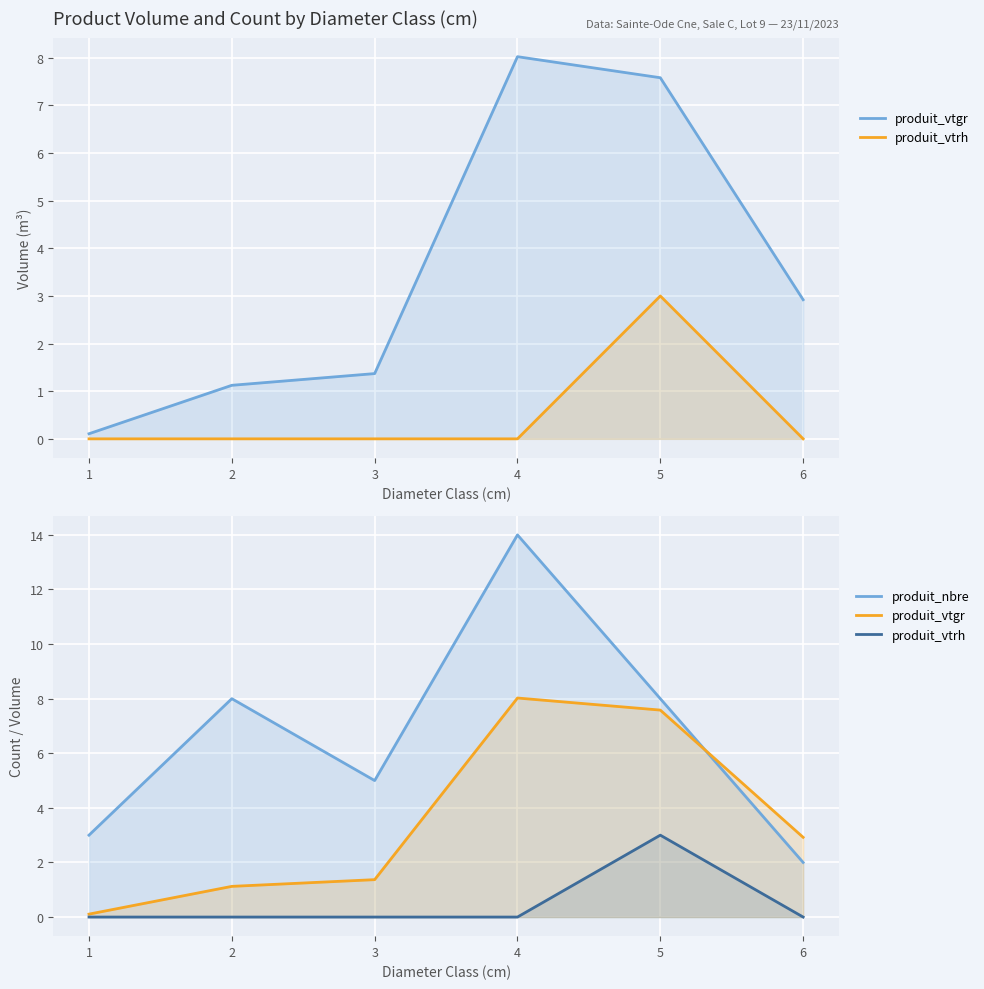

Is the value of produit_vtgr at 6 greater than the value of produit_nbre at 6?

Yes